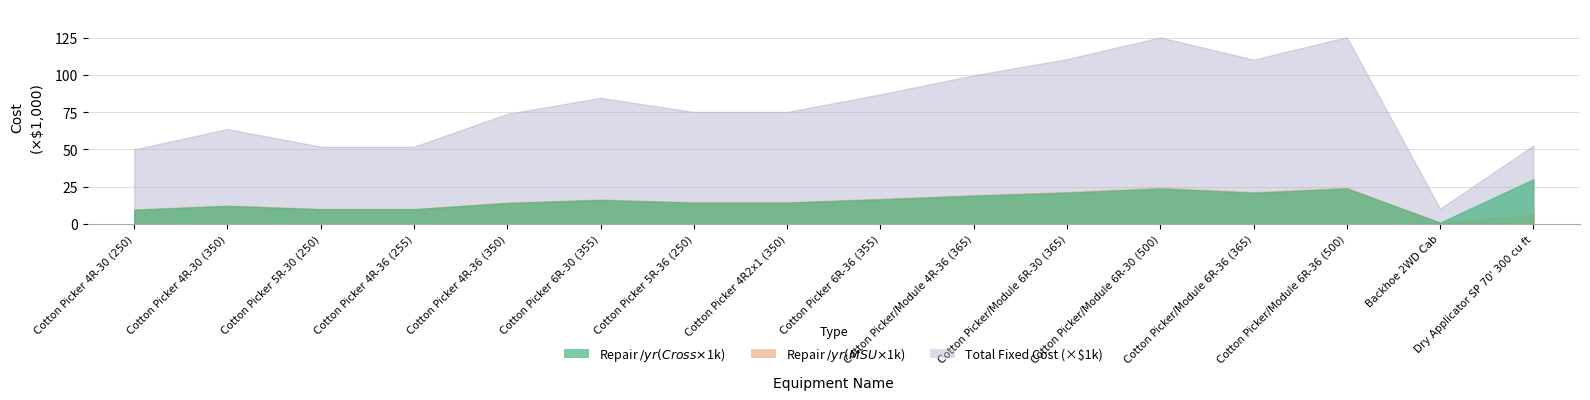

After their last crossing, which series has the higher values: Repair $/yr (MSU) or Repair $/yr (Cross)?

Repair $/yr (Cross)